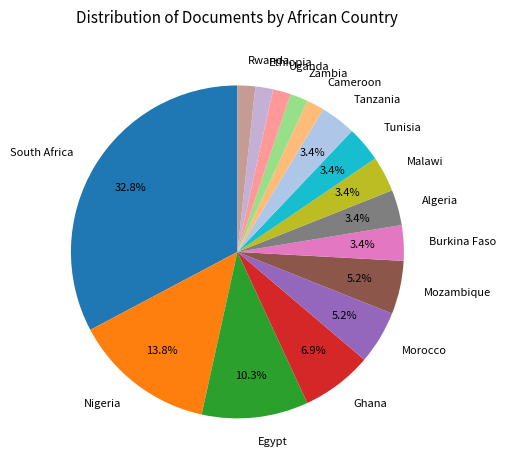

What percentage is NOT represented by Ghana?

93.1%